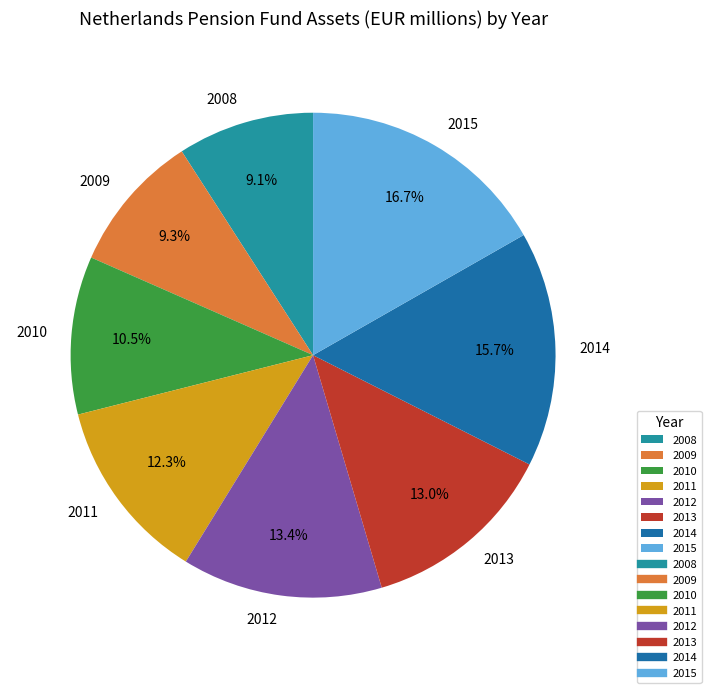

Approximately how many times larger is the value at 2015 compared to 2014?

1.1